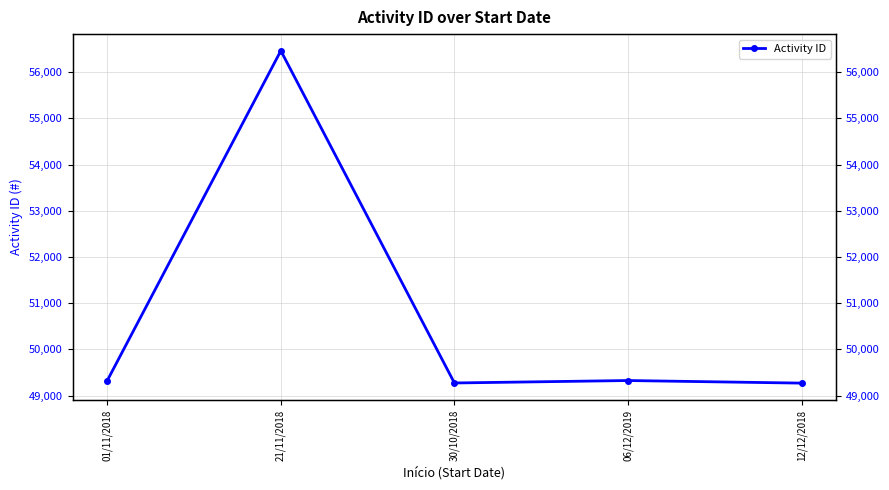

Reading left to right, extract all data points from this chart.

01/11/2018=49326	21/11/2018=56461	30/10/2018=49274	06/12/2019=49327	12/12/2018=49271